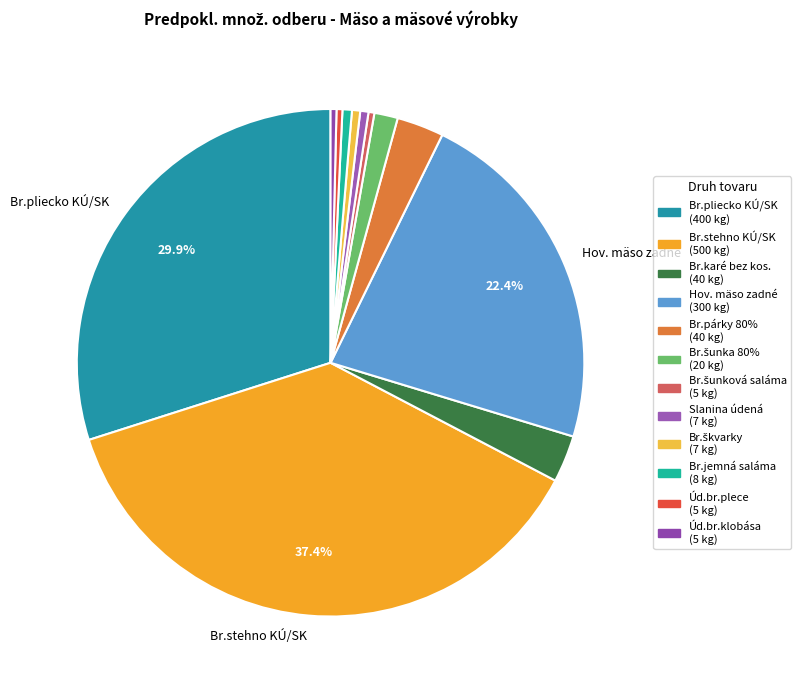

Count the number of slices in the pie.

12